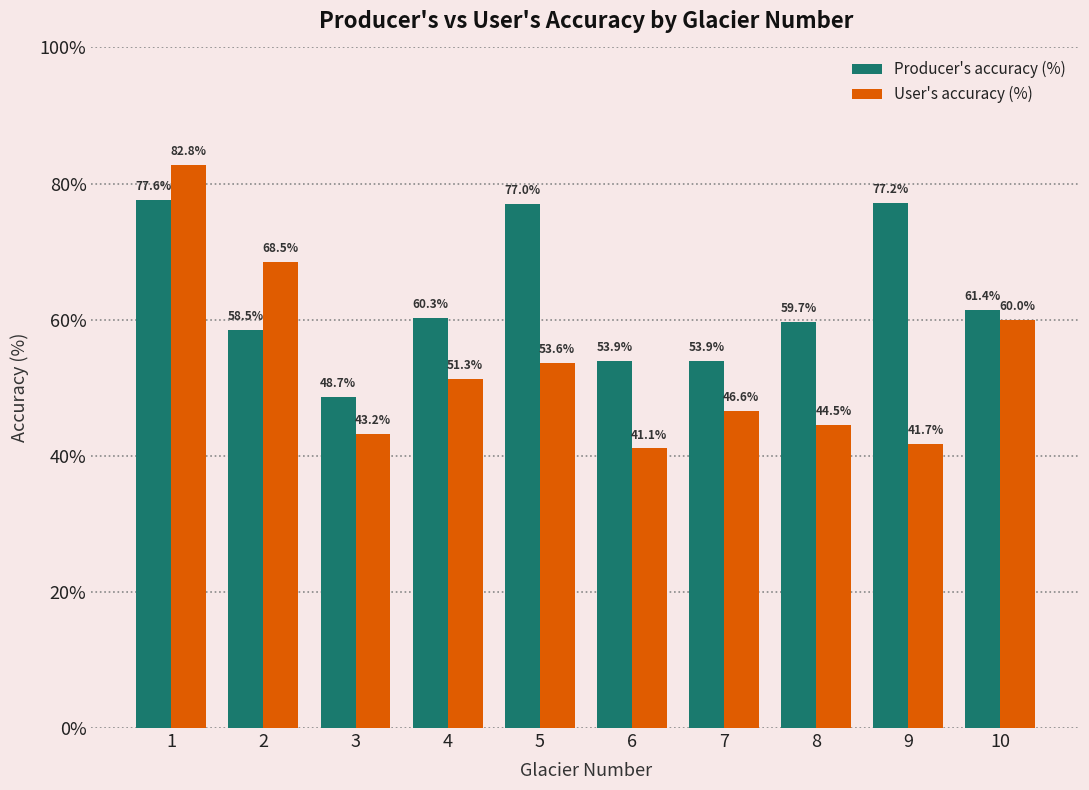

What is the difference between the User's accuracy (%) values at 4 and 7?

4.7